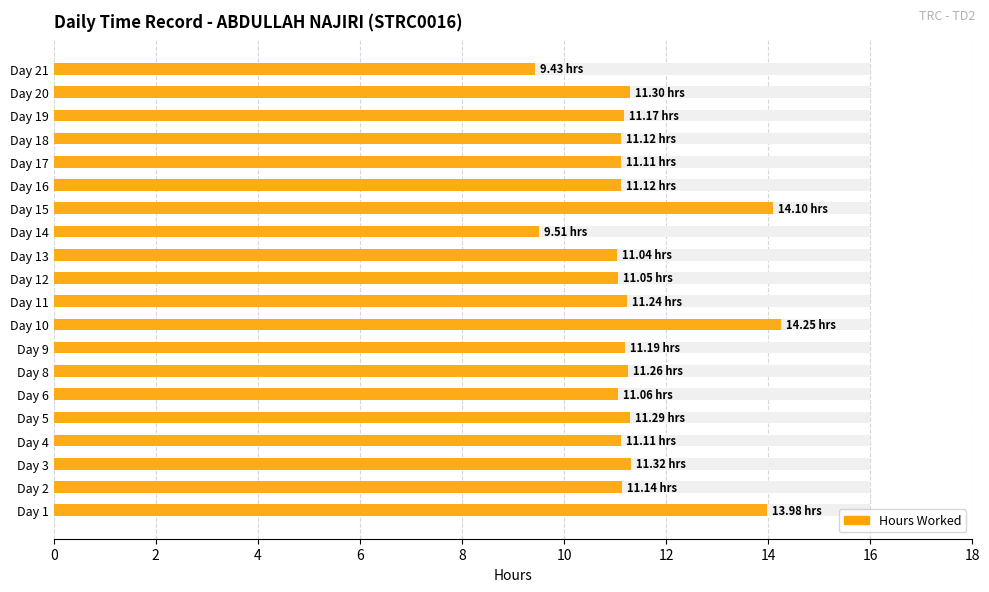

What is the sum of the values at Day 4 and Day 2?

22.2